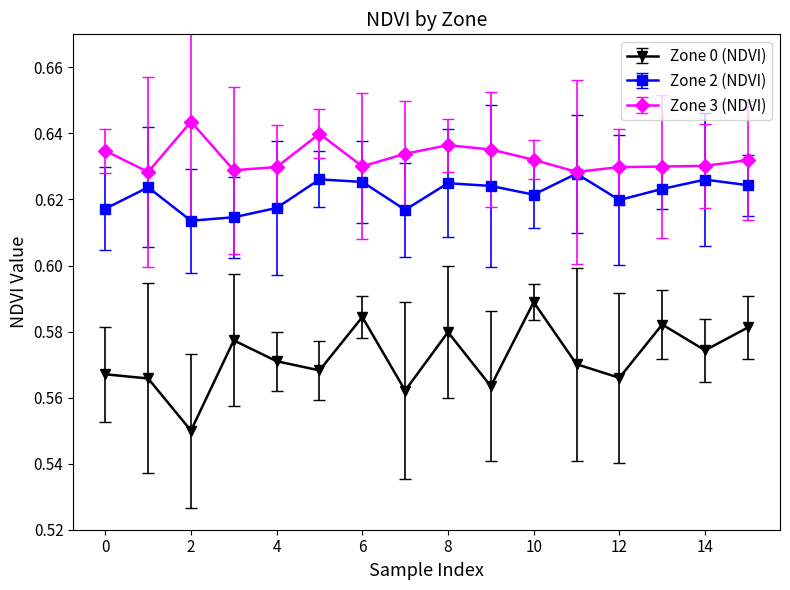

Which series has the widest spread of values?

Zone 0 (NDVI)